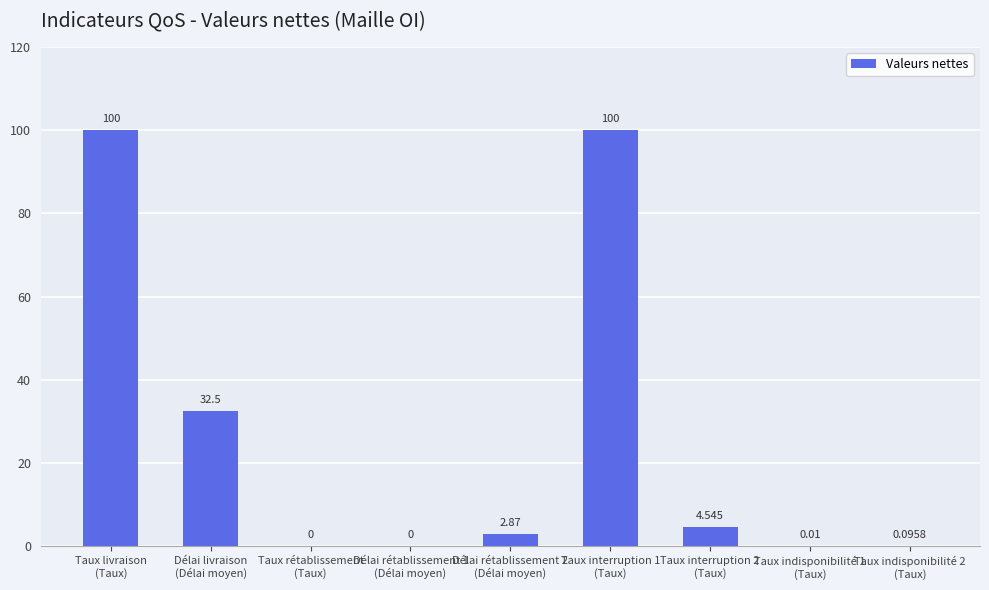

How many values exceed 2?

5